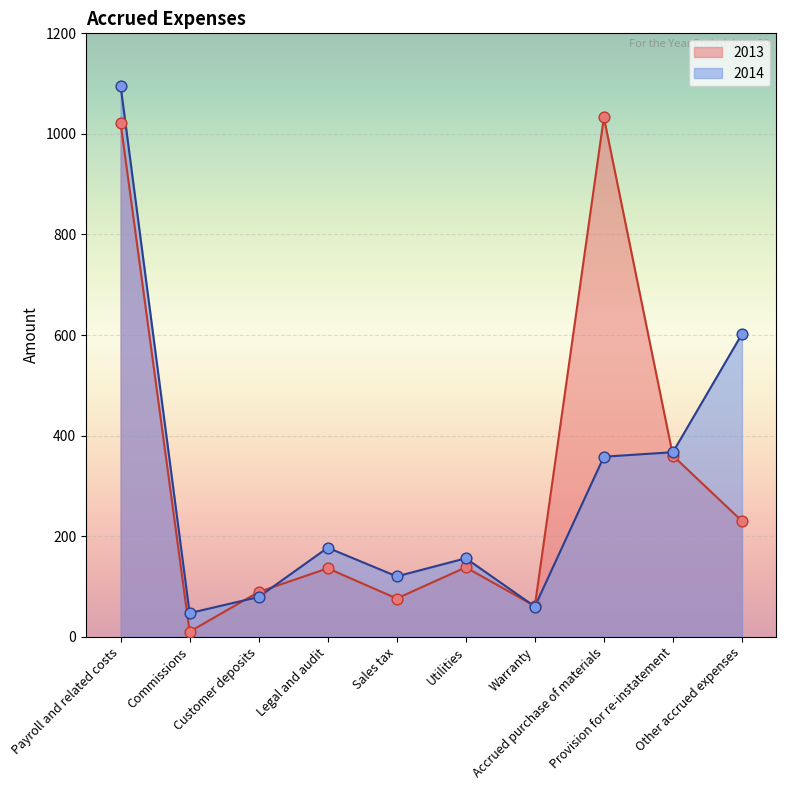

Which series contains the highest Y value?

2014